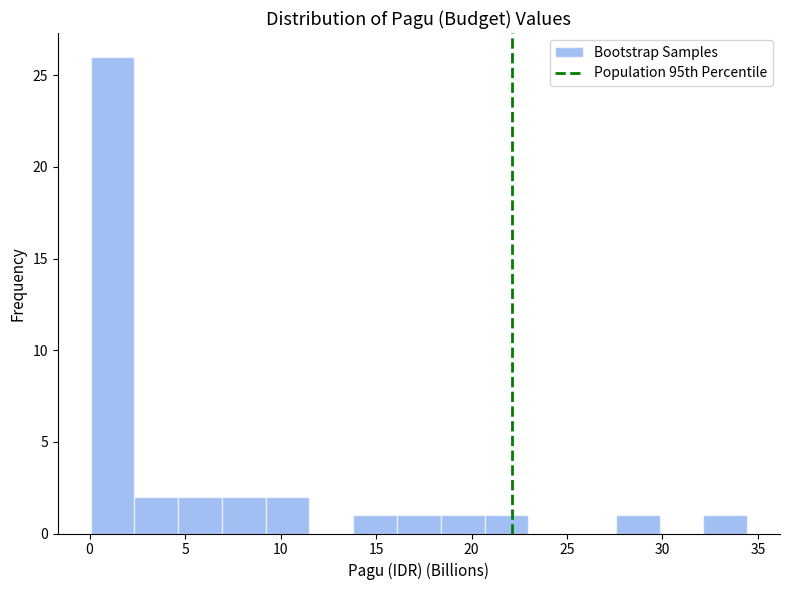

How tall is the bar that spans 0.0 to 2.5 on the x-axis? Neither the bar edges nor the heights are printed on the chart, so give them approximately, as read against the axes.

26